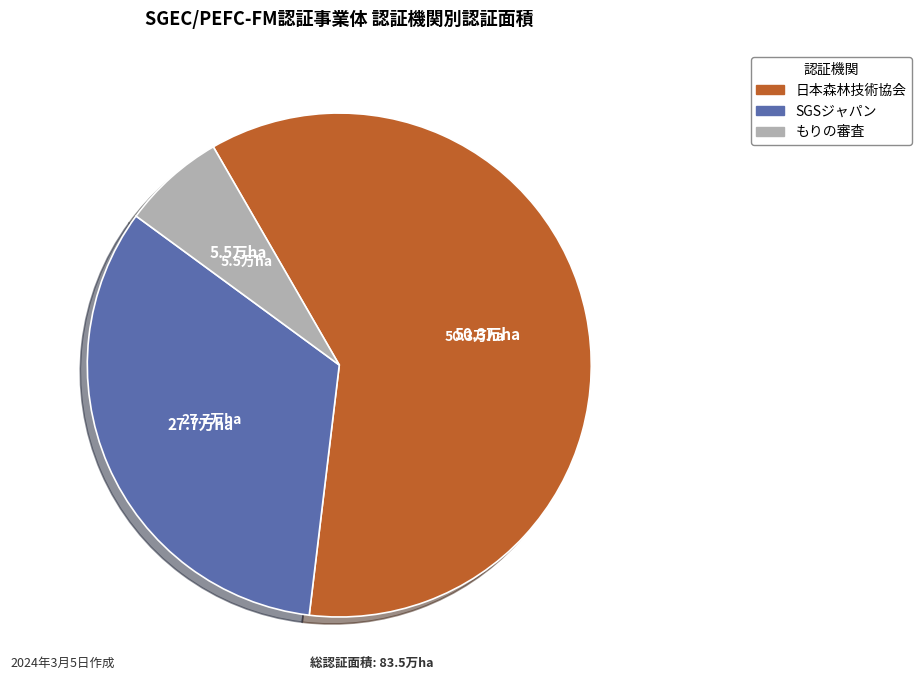

What is the largest slice in the pie chart?

日本森林技術協会